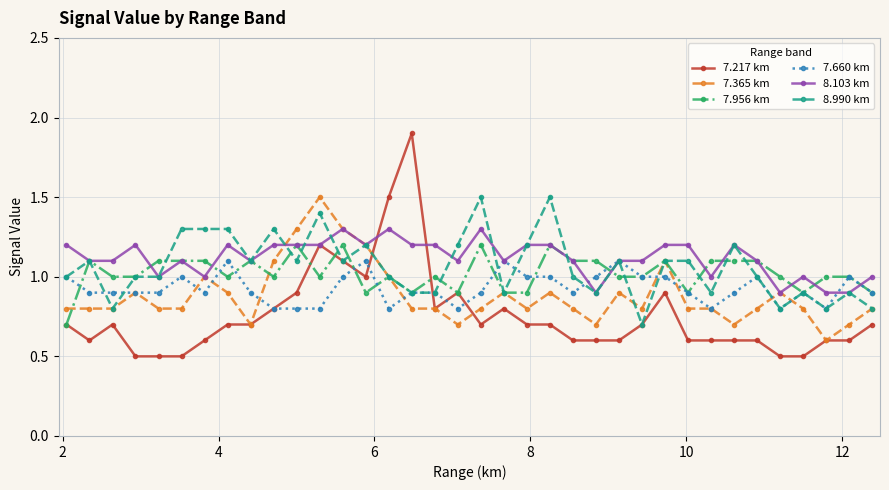

True or false: 7.956 km has more than 1 interior local peaks.

True